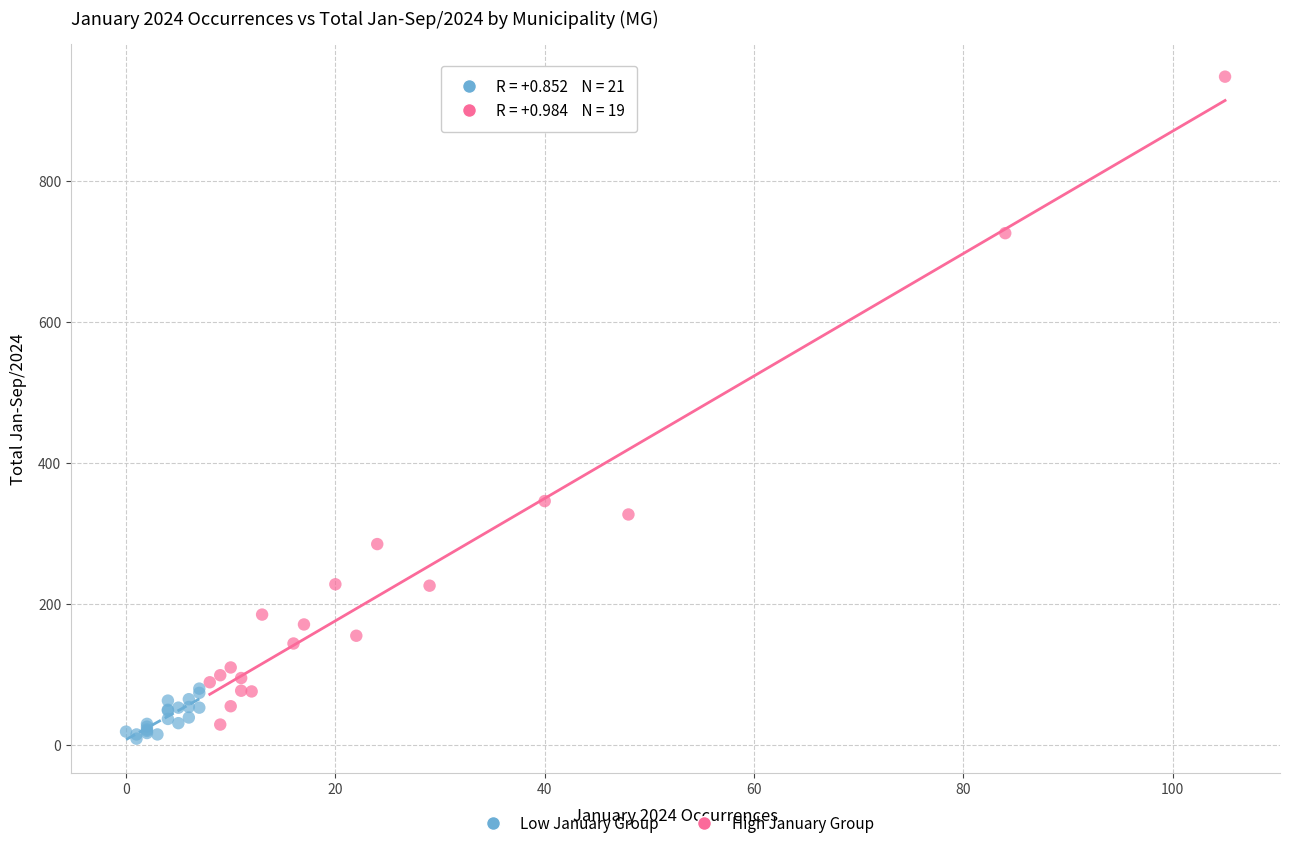

Which series has the largest Y range (max minus min)?

High January Group